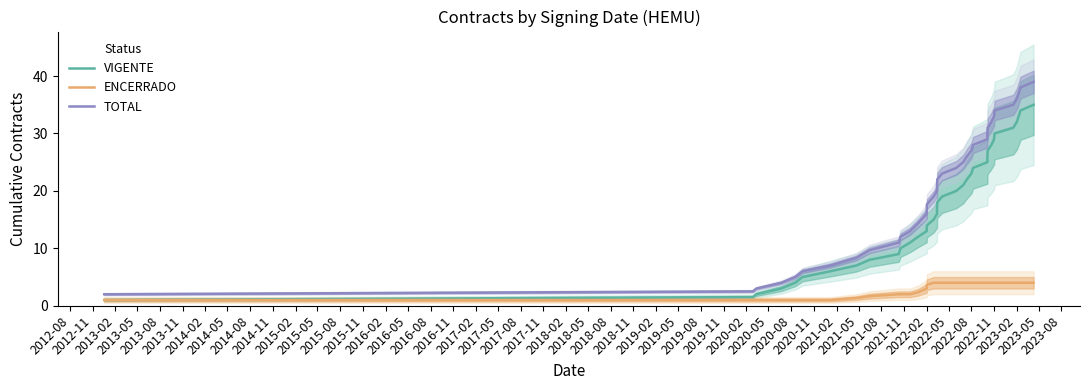

Which series has the widest spread of values?

TOTAL